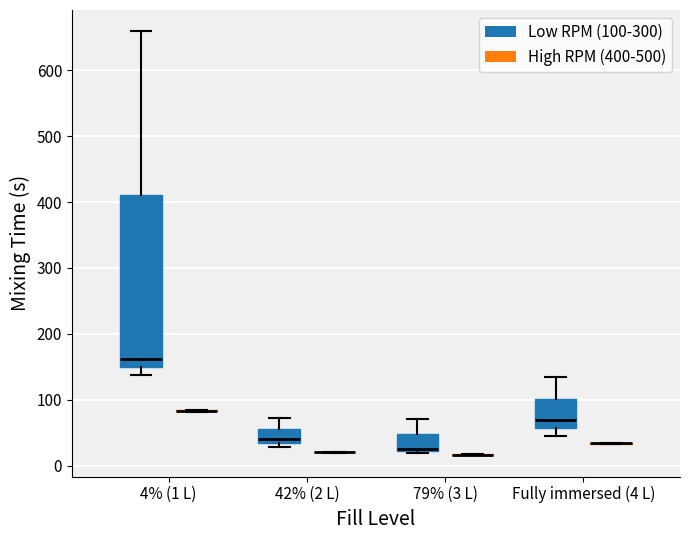

Comparing the boxes themselves (not the whiskers), which one is the tallest?

4% (1 L) (Low RPM (100-300))